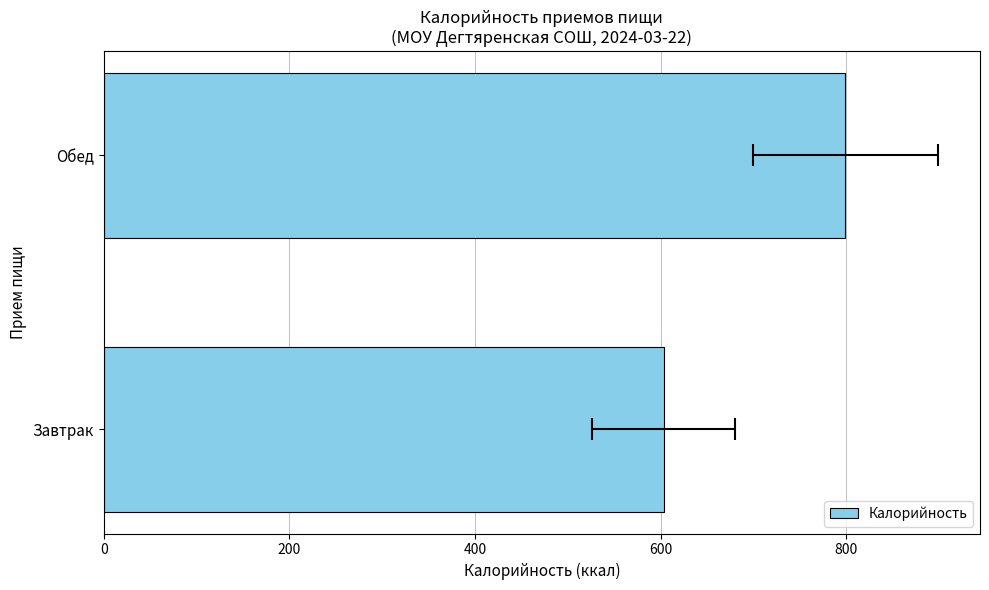

Which has a higher value, Завтрак or Обед?

Обед